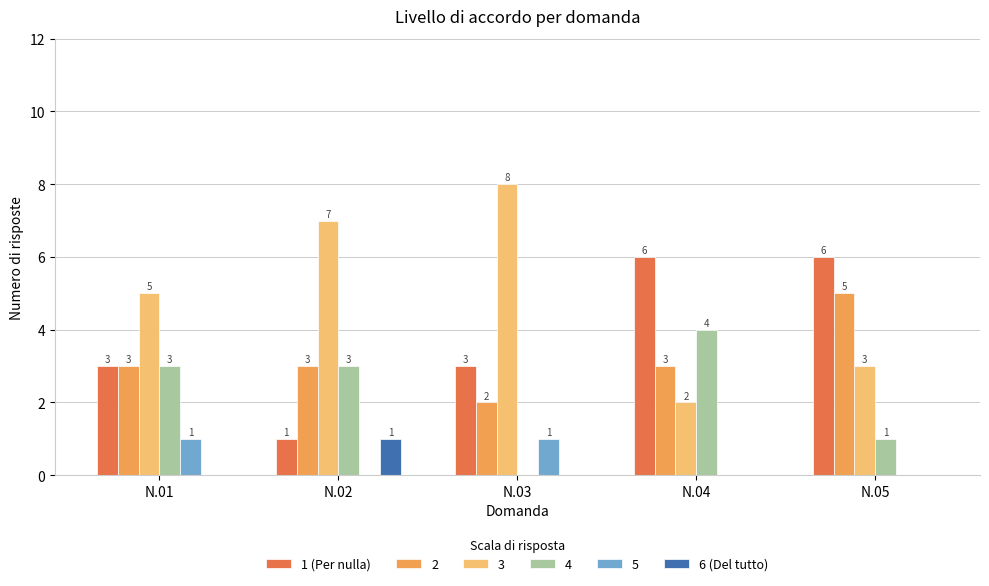

What is the maximum value shown in the chart?

8